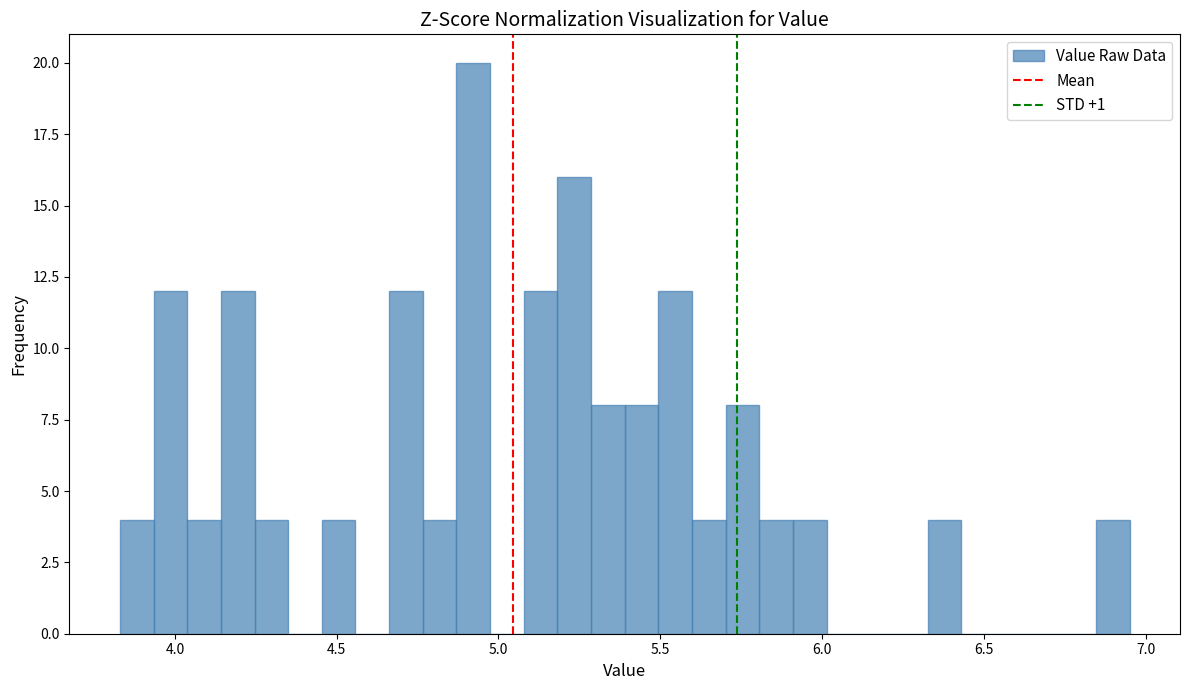

Read against the x-axis, roughly where is the centre of the tallest bar?

4.90